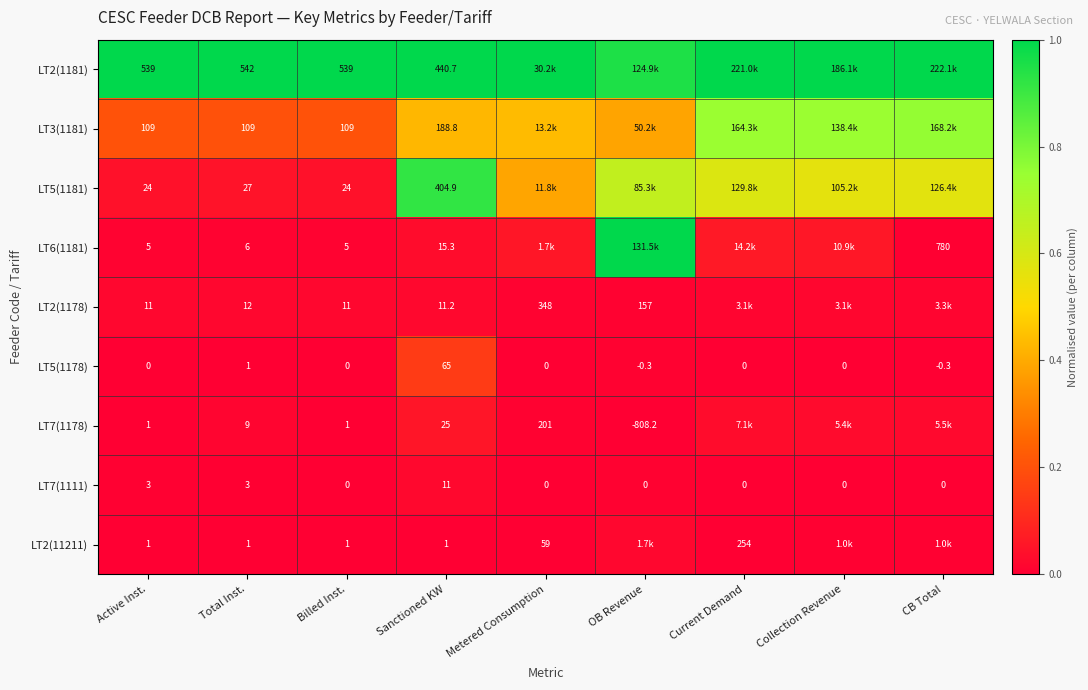

Is the value of LT7(1178) at Total Inst. greater than the value of LT6(1181) at Sanctioned KW?

No